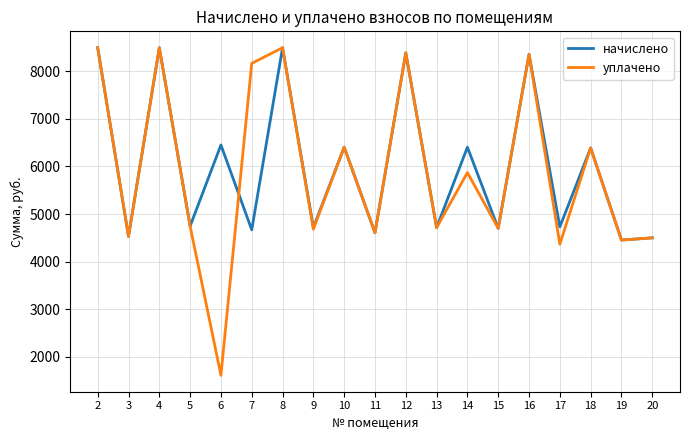

Between 3 and 14, which series saw the biggest shift?

начислено